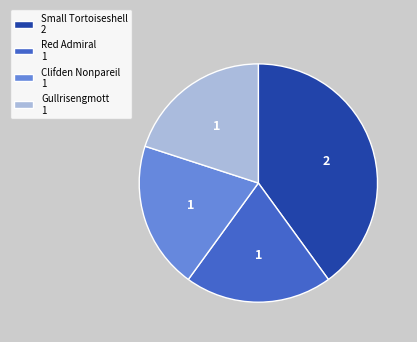

Combined, do Small Tortoiseshell and Red Admiral account for over 50%?

Yes